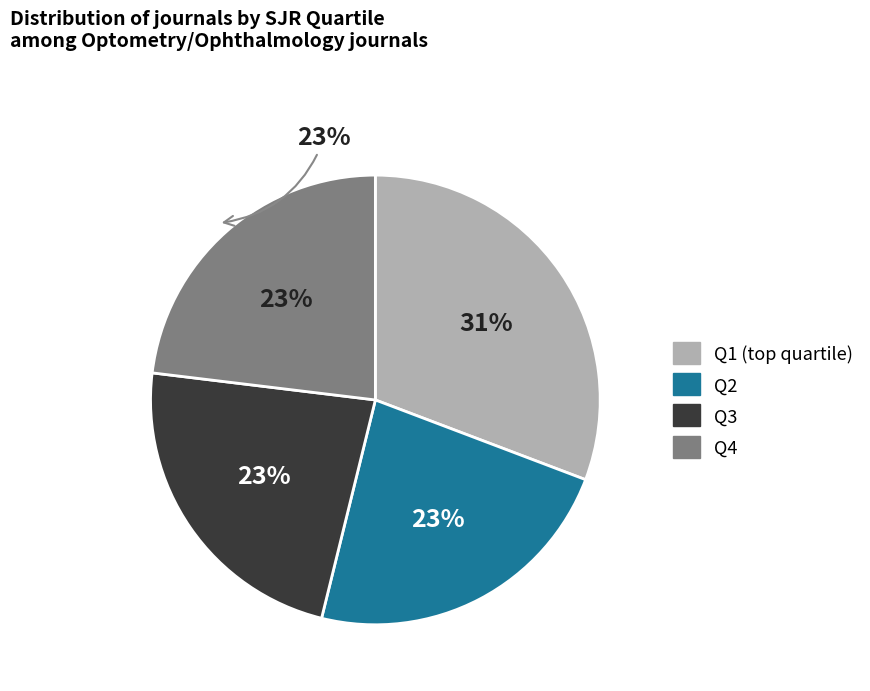

What is the largest slice in the pie chart?

Q1